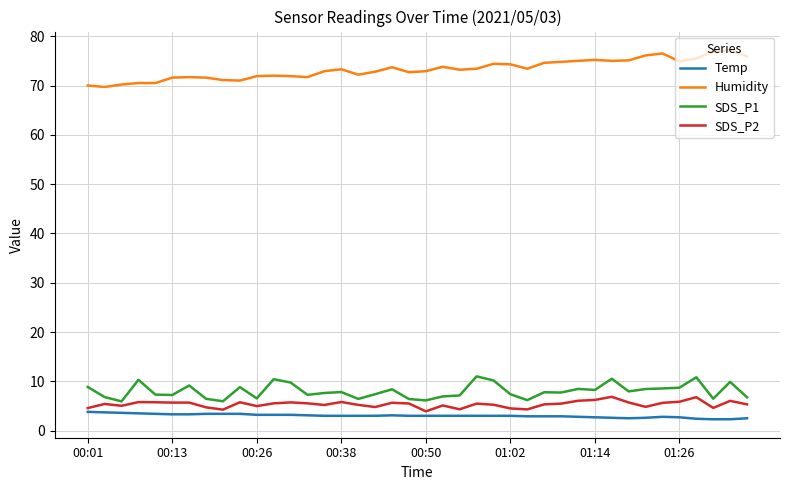

What is the minimum value for SDS_P1?

5.9